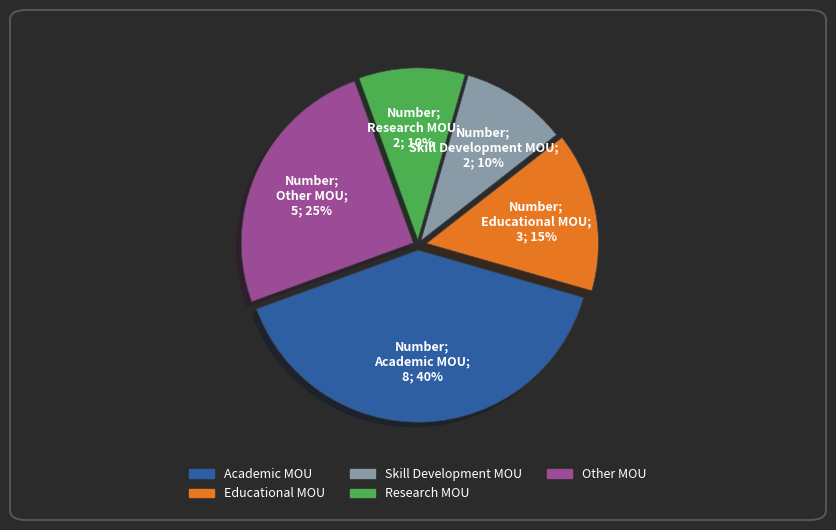

What percentage is the Skill Development MOU slice, to the nearest percent?

10%